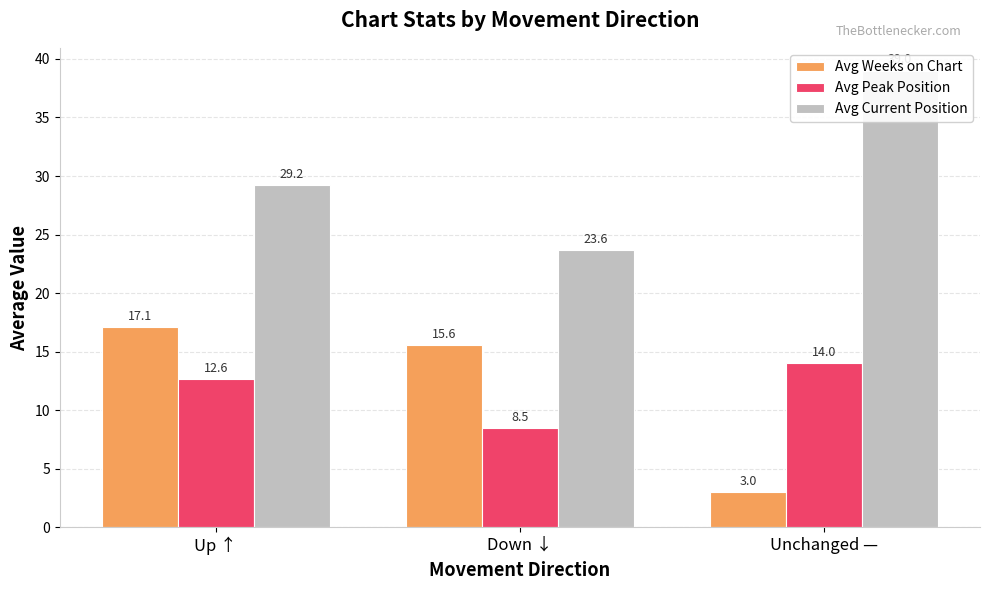

What is the maximum value shown in the chart?

39.0